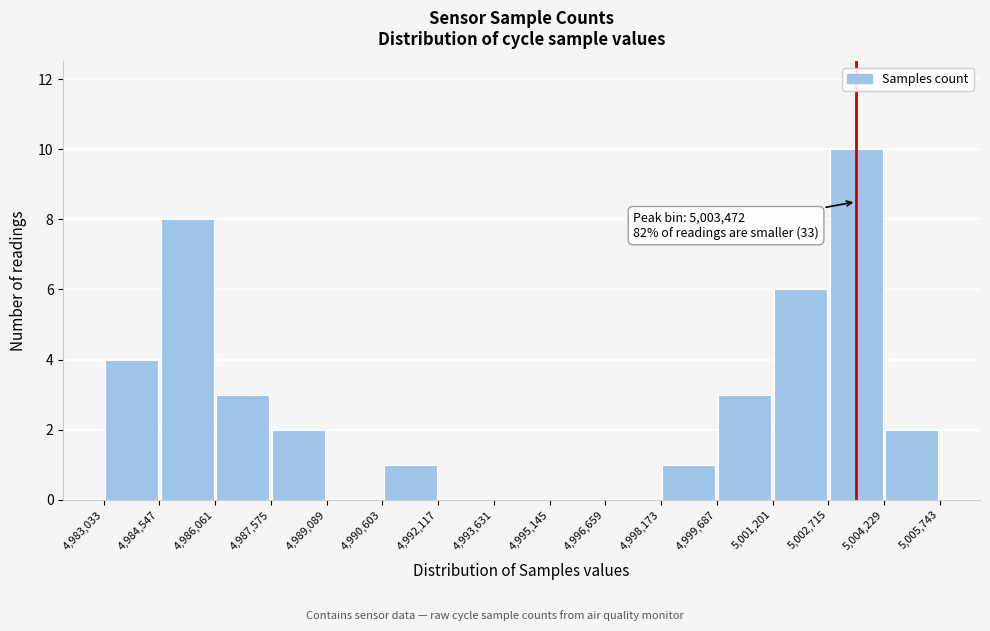

Over which range of the x-axis is the bar tallest?

5,002,715 to 5,004,229